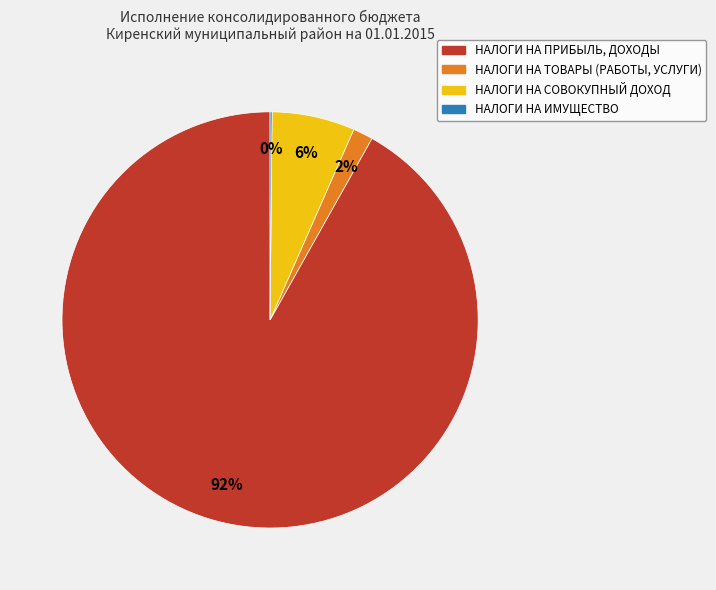

Is the sum of НАЛОГИ НА ТОВАРЫ (РАБОТЫ, УСЛУГИ) and НАЛОГИ НА СОВОКУПНЫЙ ДОХОД greater than half?

No